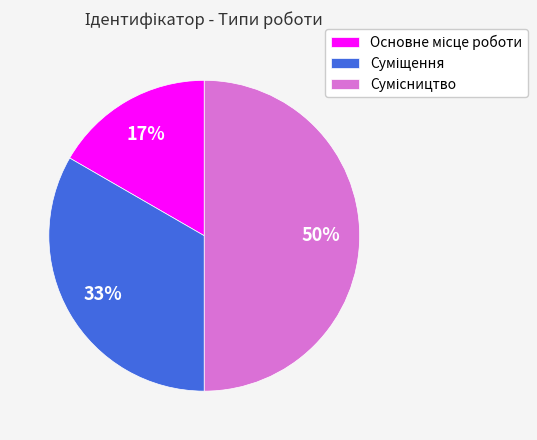

Count the number of slices in the pie.

3